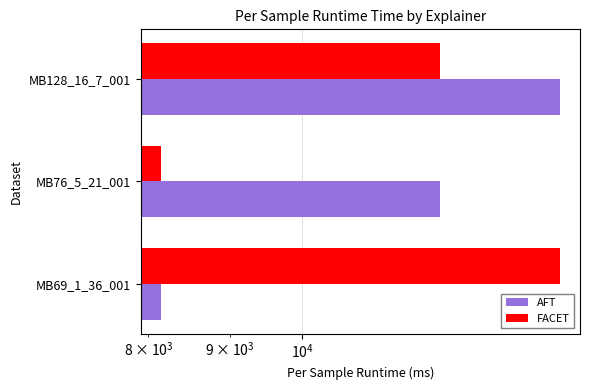

How many bars are there in total?

6